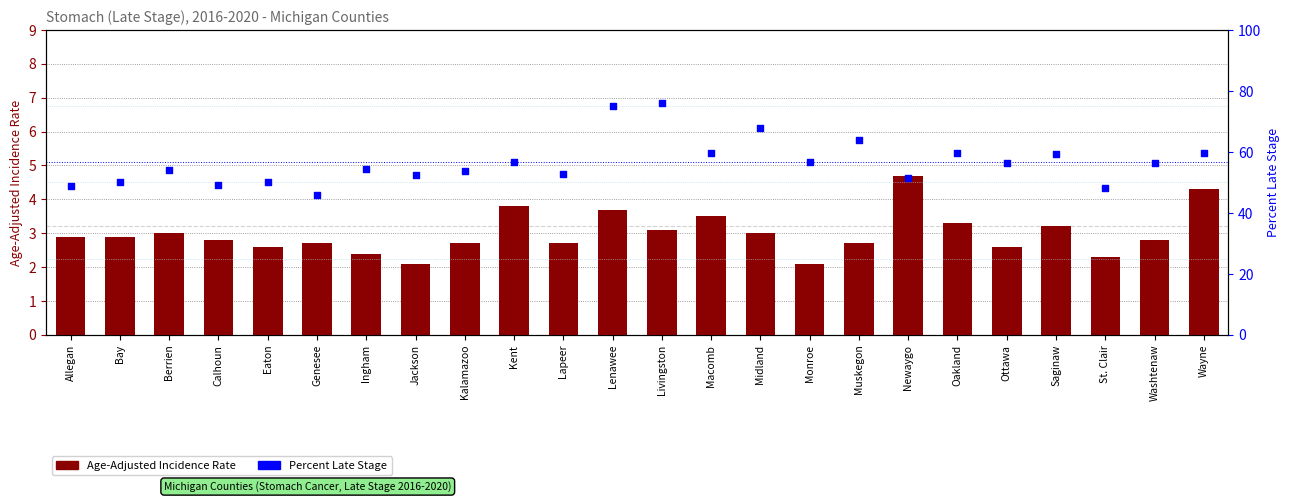

What is the total value across all series at Saginaw?

62.4